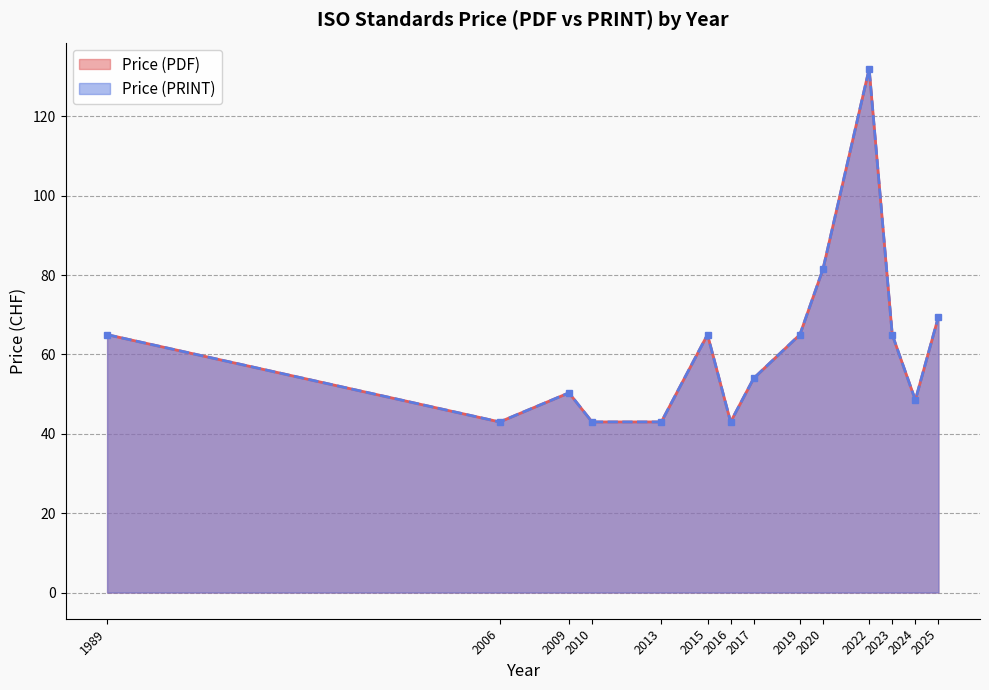

Which category has the highest value in the Price (PDF) series?

2022